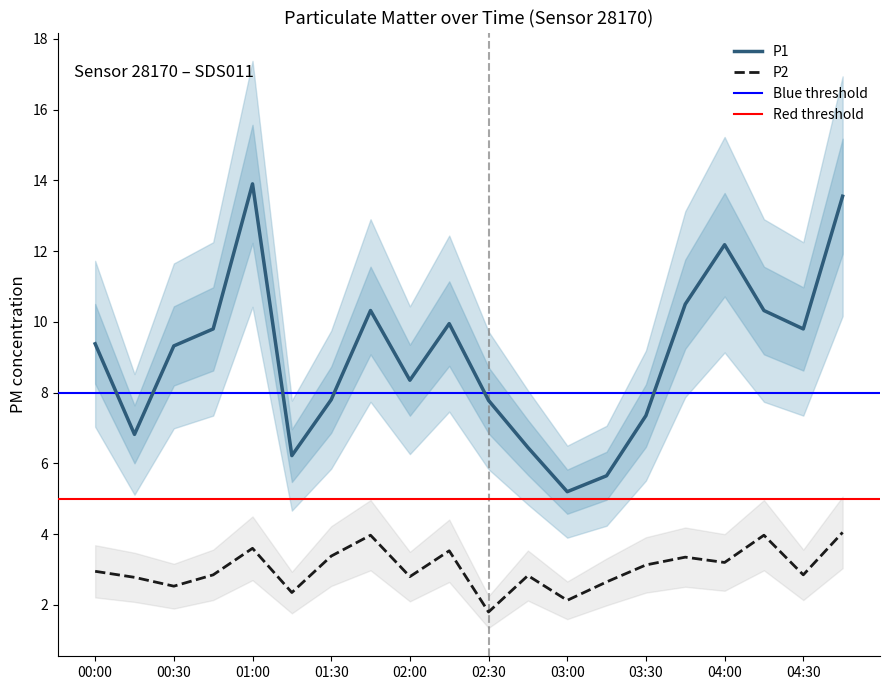

At which label is P1 closest to 9?

00:30